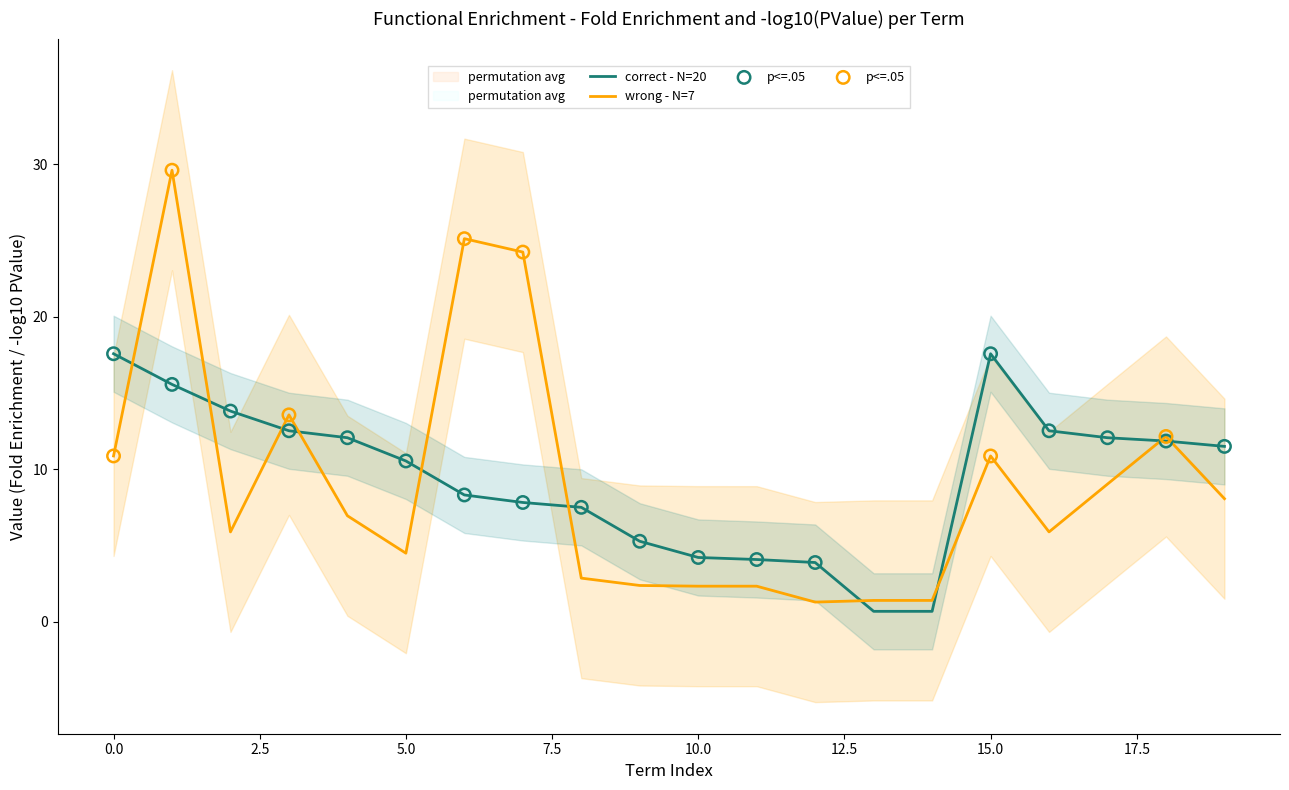

What is the highest value of the correct - N=20 series?

17.6